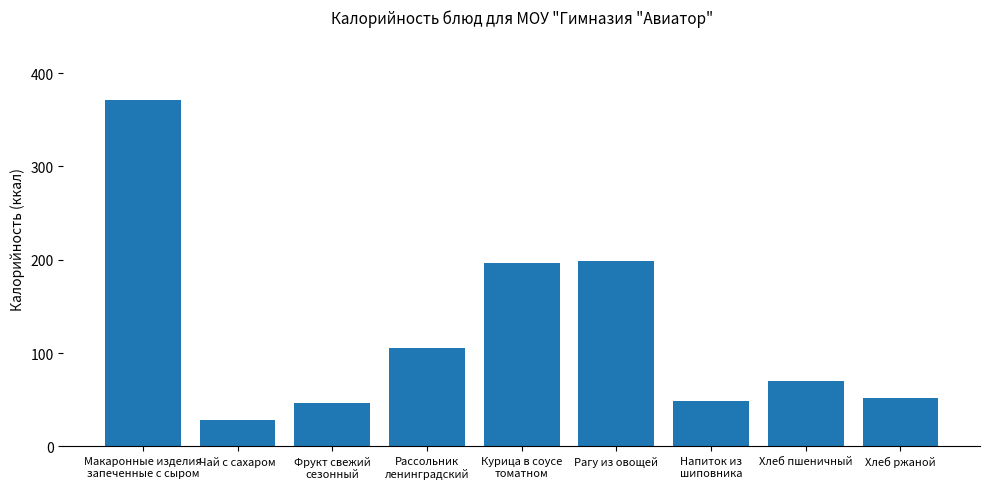

At which category does the chart reach its minimum across all series?

Чай с сахаром